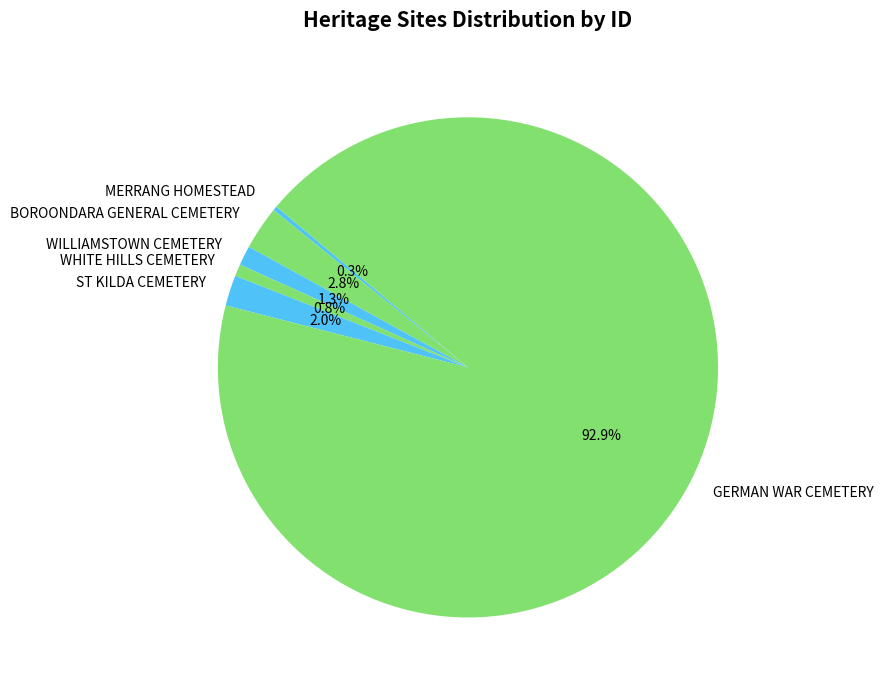

Does MERRANG HOMESTEAD represent more than half of the total?

No